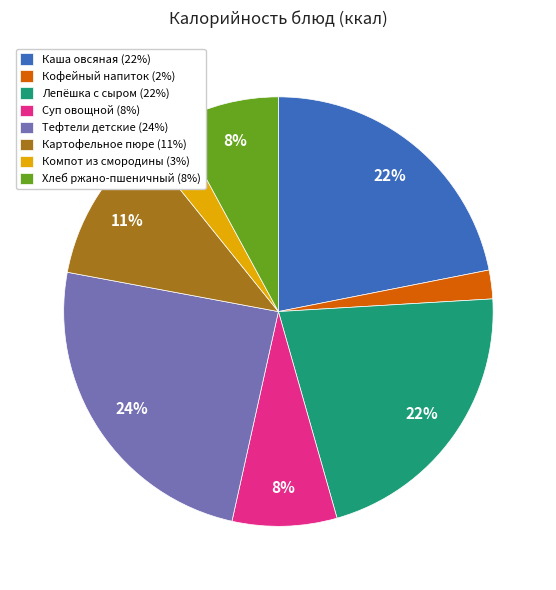

To the nearest percent, what is the difference between the Лепёшка с сыром (22%) and Суп овощной (8%) slice percentages?

14%